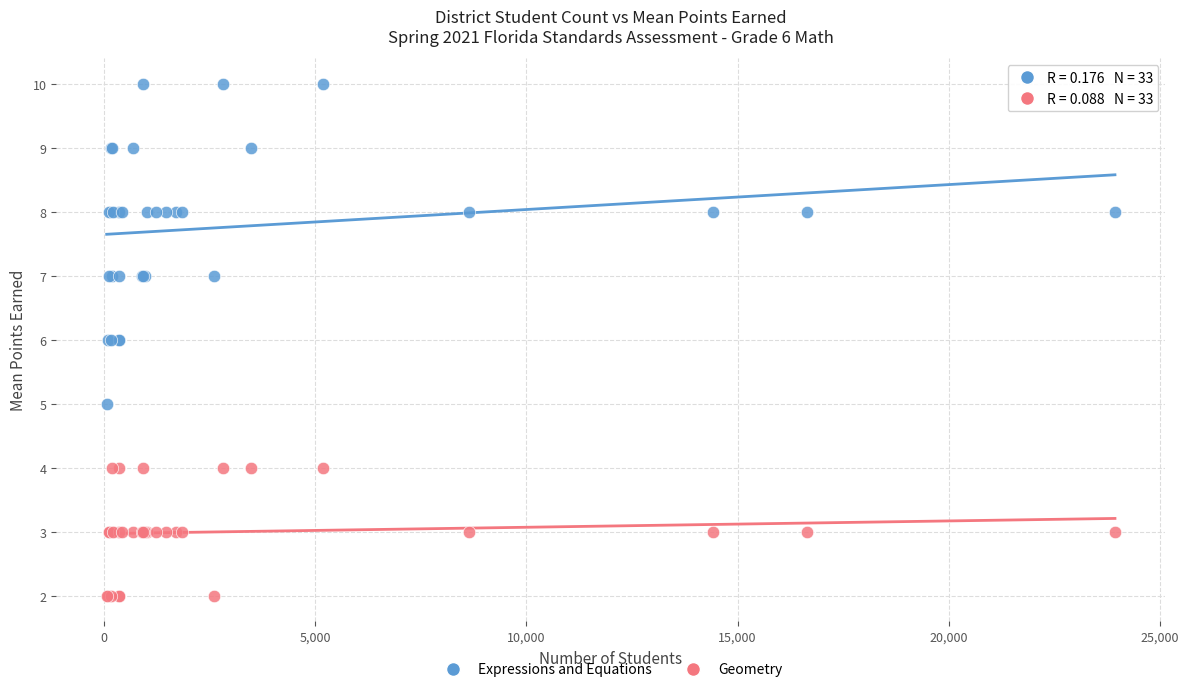

Which series has the largest Y range (max minus min)?

Expressions and Equations